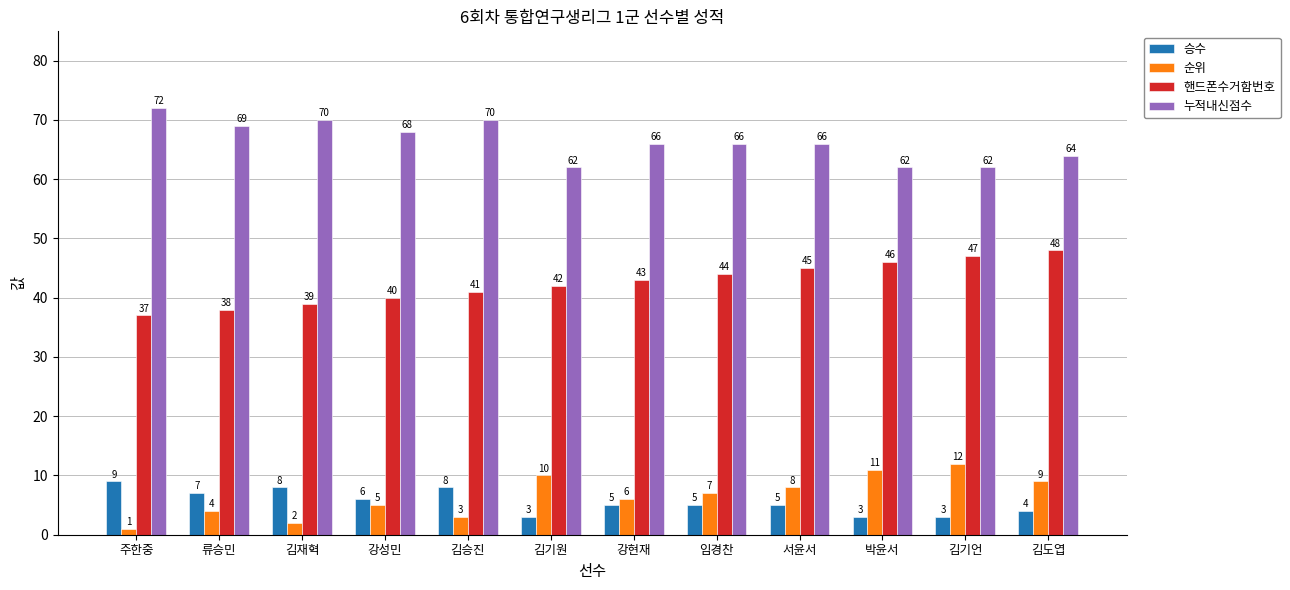

Which category has the highest value across all series?

주한중